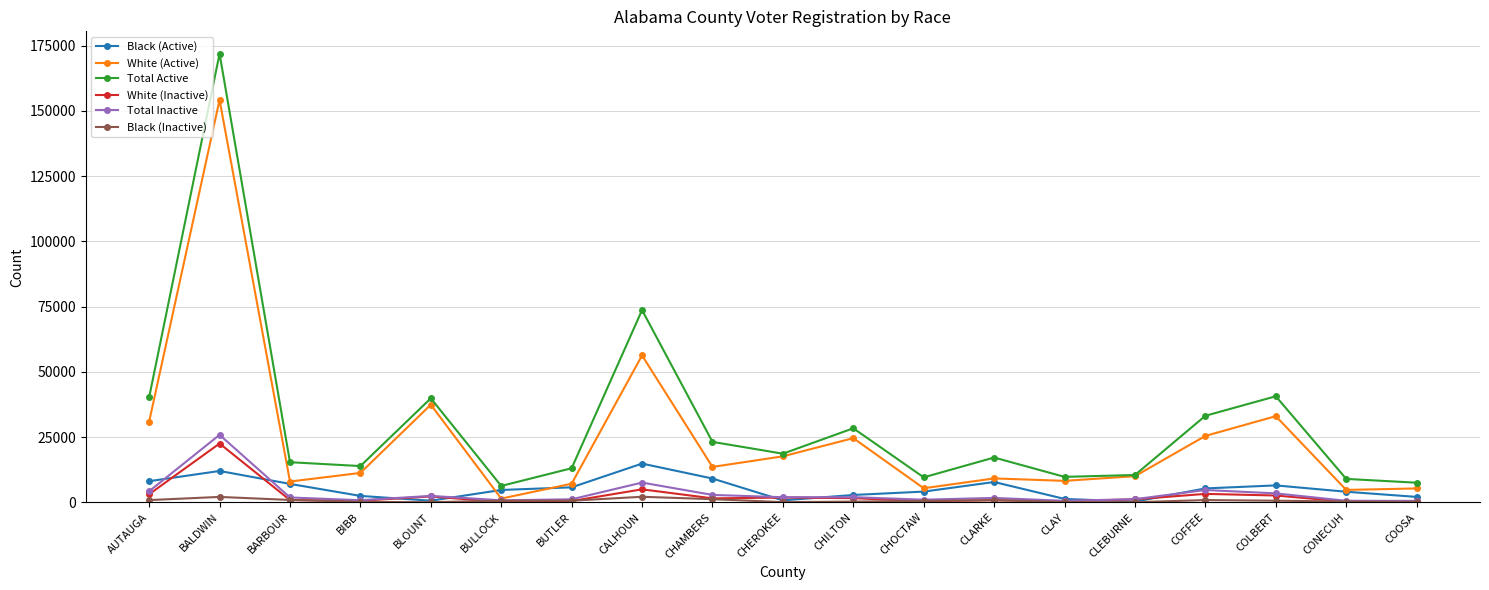

Between BIBB and COLBERT, which series saw the biggest shift?

Total Active